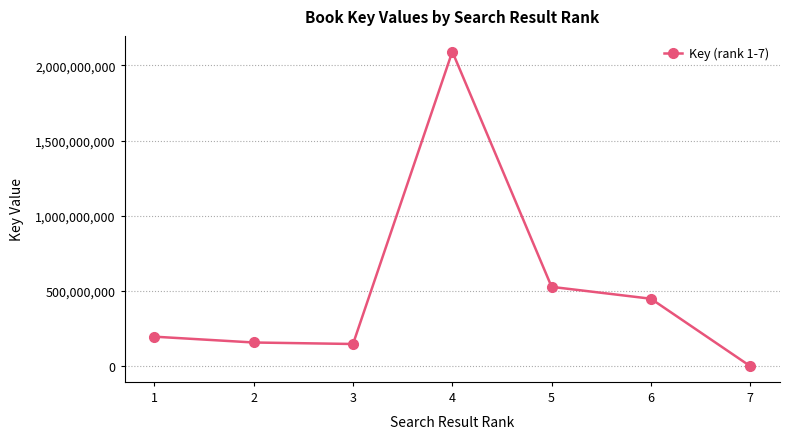

True or false: the data has more than 2 interior local peaks.

False